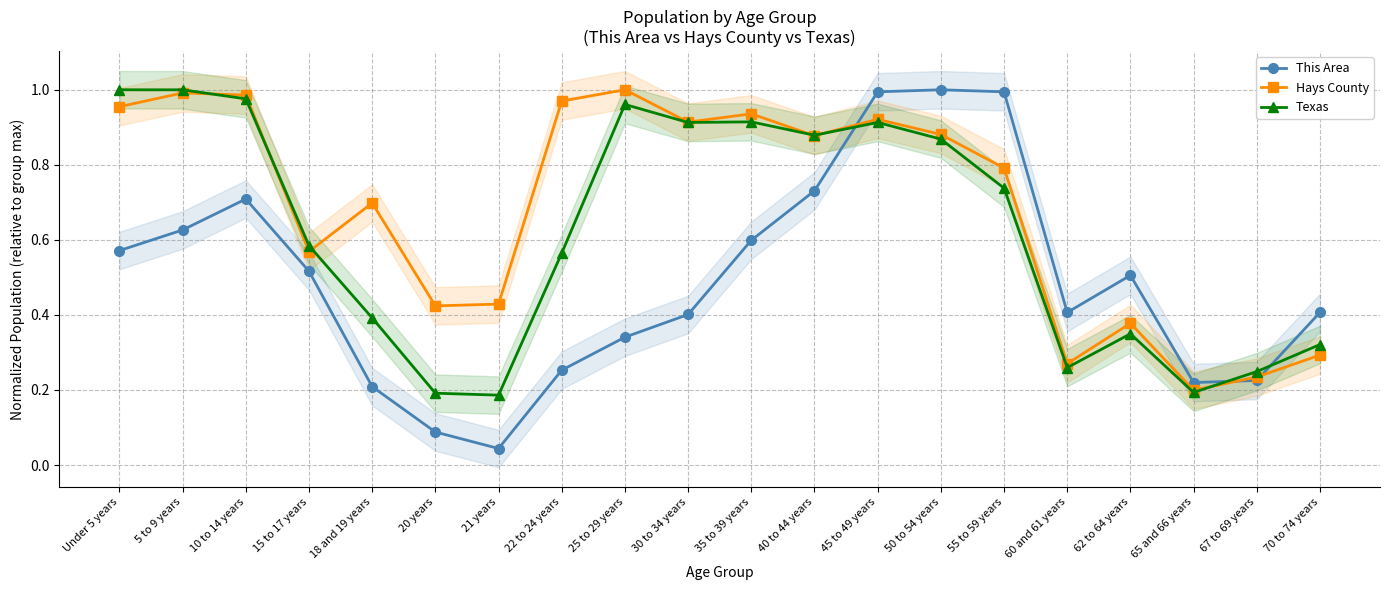

At which category does Hays County reach its first local valley?

15 to 17 years